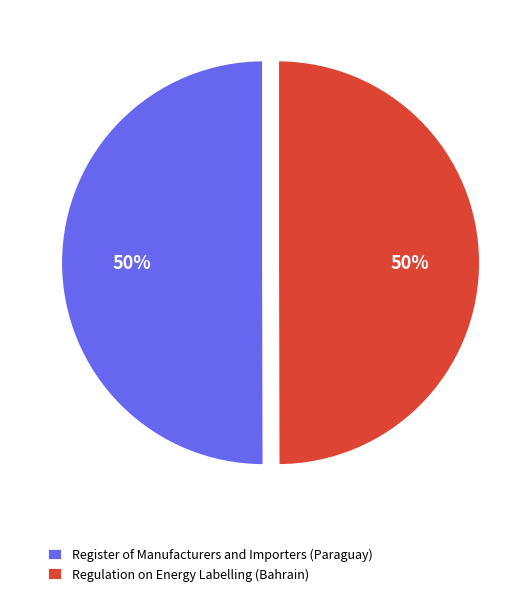

To the nearest percent, what percentage of the pie is Regulation on Energy Labelling (Bahrain)?

50%